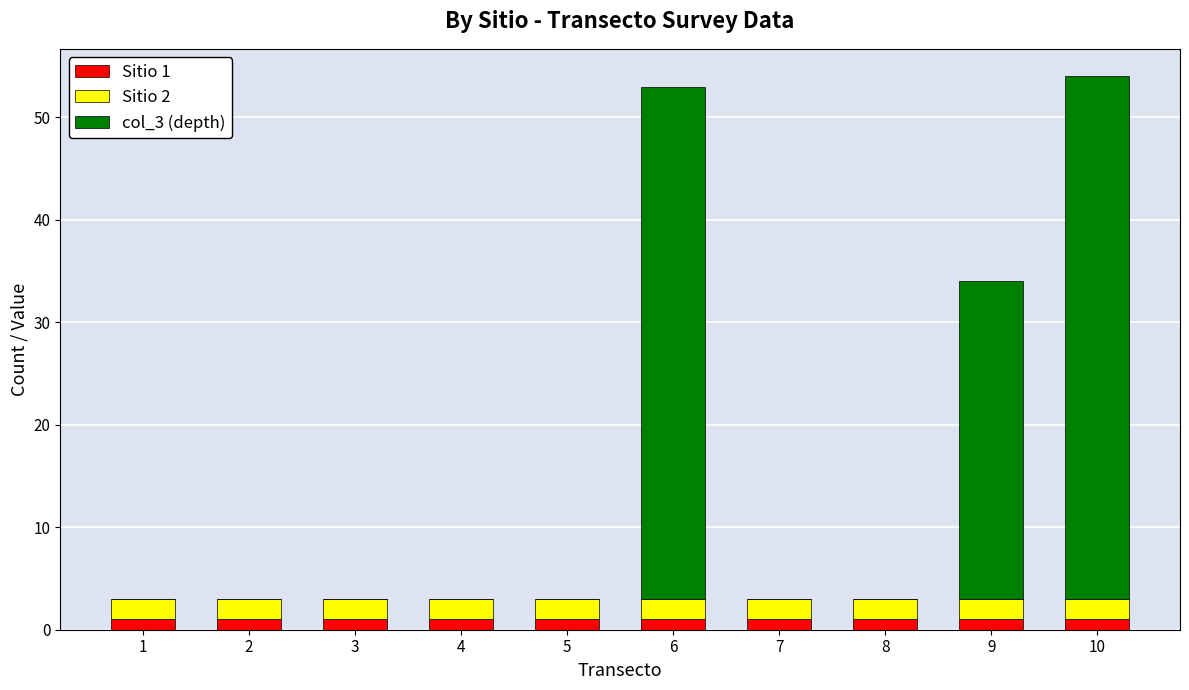

What are all the series names shown in the legend?

Sitio 1, Sitio 2, col_3 (depth)